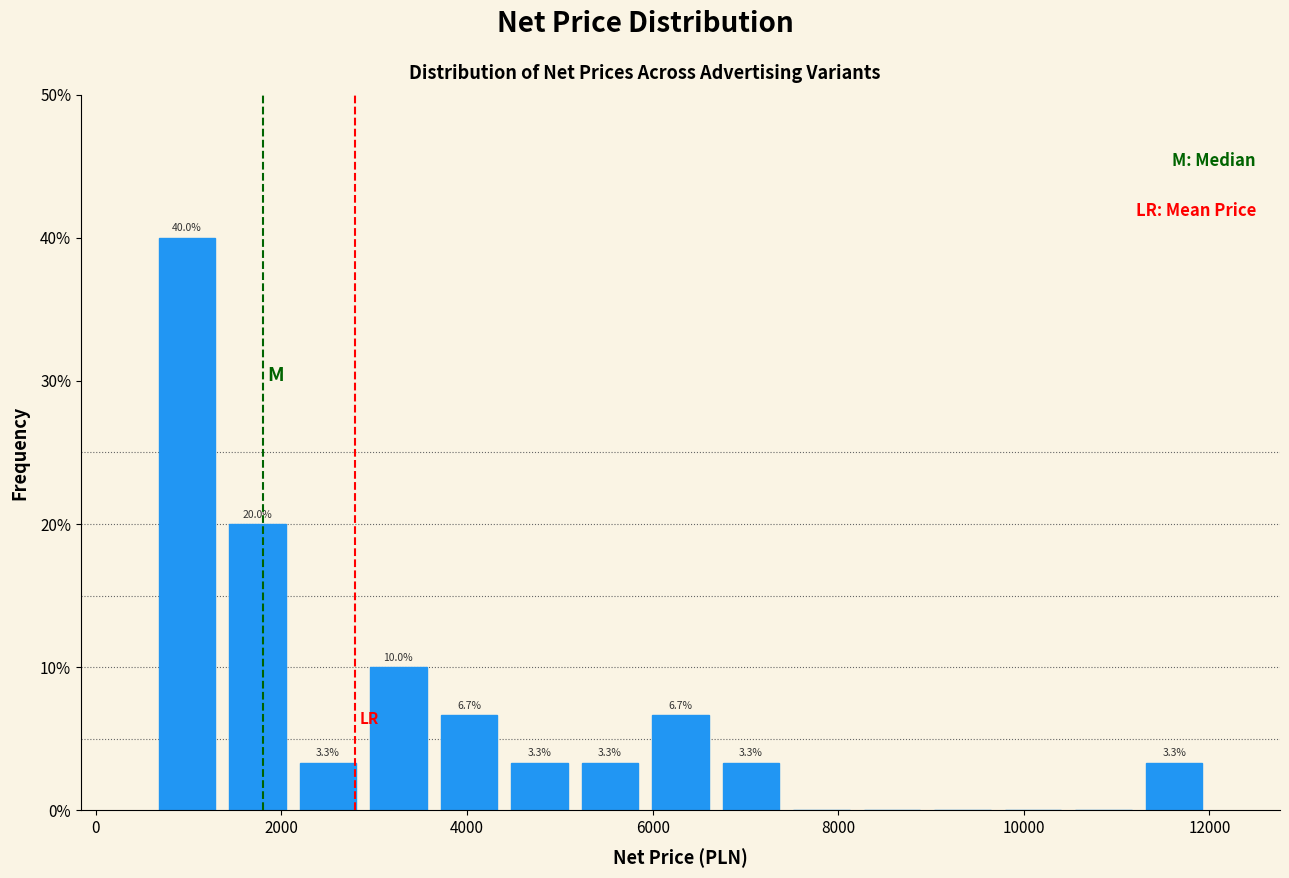

Read against the x-axis, roughly where is the centre of the tallest bar?

1000